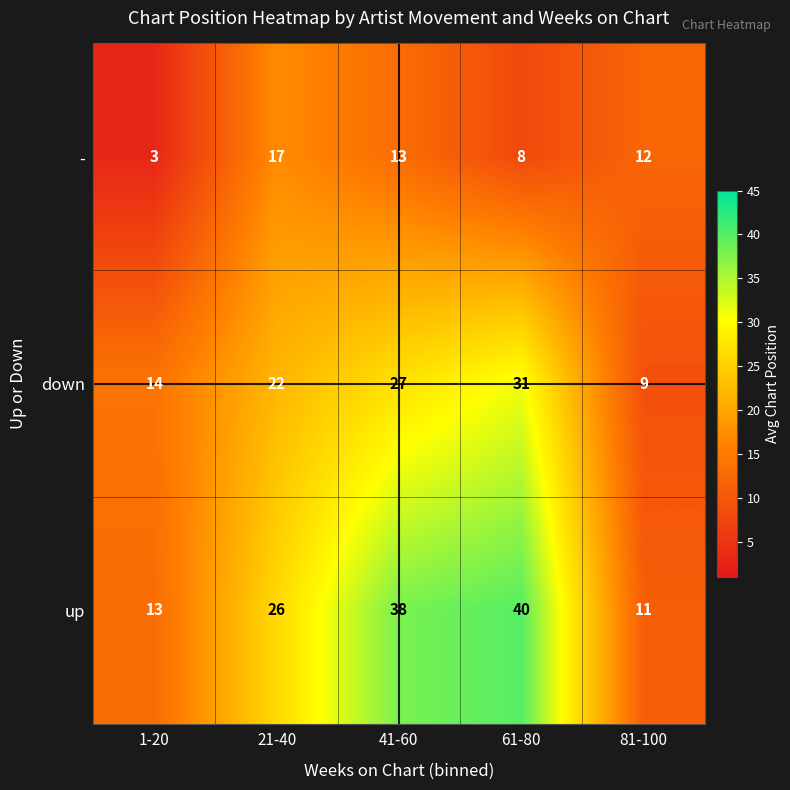

Reading left to right, list all the values displayed in this chart.

-: 3	17	13	8	12
down: 14	22	27	31	9
up: 13	26	38	40	11